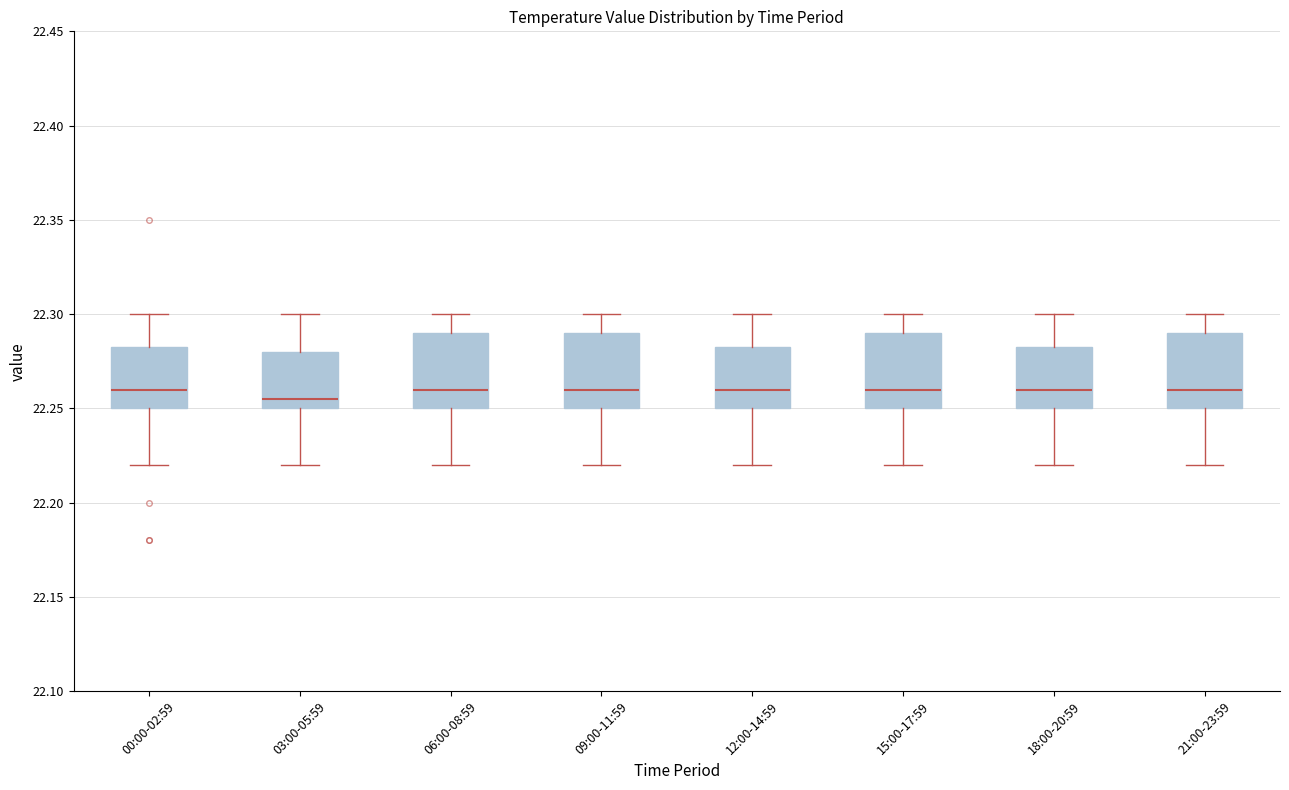

Reading left to right, transcribe this box plot: for each box, give where its median line is, the range the box spans, and where its two whiskers end, as read against the y-axis. The values are not printed on the chart, so give them approximately, as read against the axis.

00:00-02:59: median 22.260, box 22.250 to 22.285, whiskers 22.220 to 22.300
03:00-05:59: median 22.255, box 22.250 to 22.280, whiskers 22.220 to 22.300
06:00-08:59: median 22.260, box 22.250 to 22.290, whiskers 22.220 to 22.300
09:00-11:59: median 22.260, box 22.250 to 22.290, whiskers 22.220 to 22.300
12:00-14:59: median 22.260, box 22.250 to 22.285, whiskers 22.220 to 22.300
15:00-17:59: median 22.260, box 22.250 to 22.290, whiskers 22.220 to 22.300
18:00-20:59: median 22.260, box 22.250 to 22.285, whiskers 22.220 to 22.300
21:00-23:59: median 22.260, box 22.250 to 22.290, whiskers 22.220 to 22.300